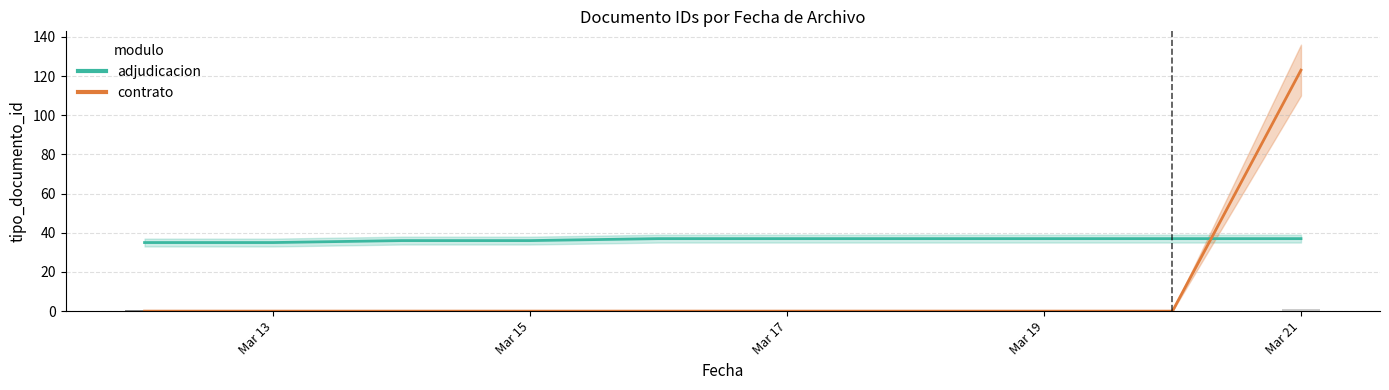

How many series are shown in this chart?

2